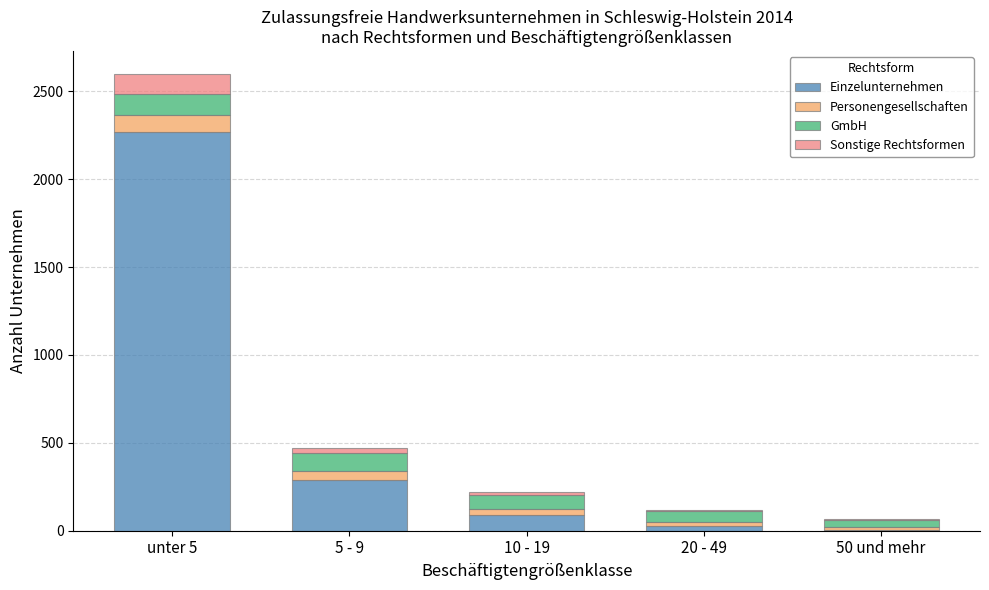

Reading left to right, list the values for the Einzelunternehmen series.

unter 5=2269	5 - 9=290	10 - 19=91	20 - 49=29	50 und mehr=3